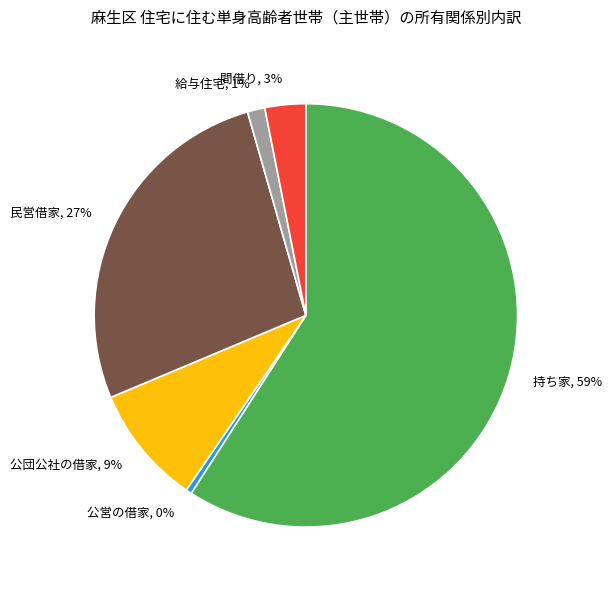

Is it true that 民営借家 is 27% of the pie?

True